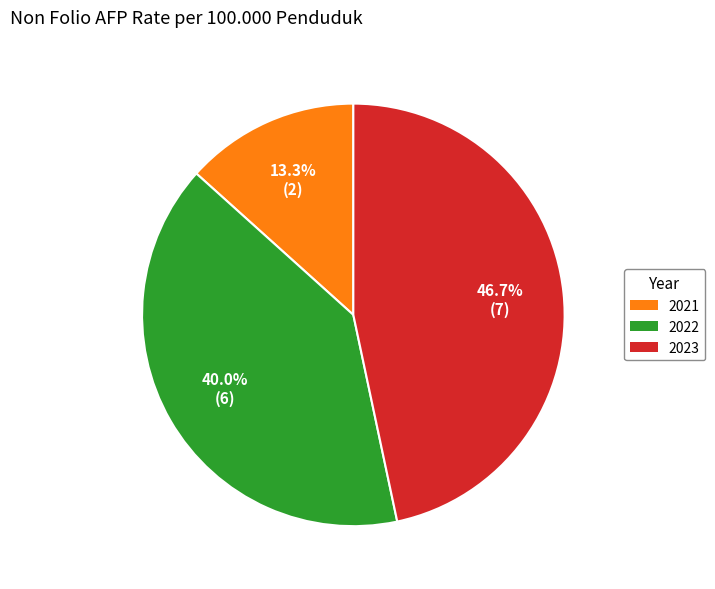

Is there a majority slice in this chart?

No